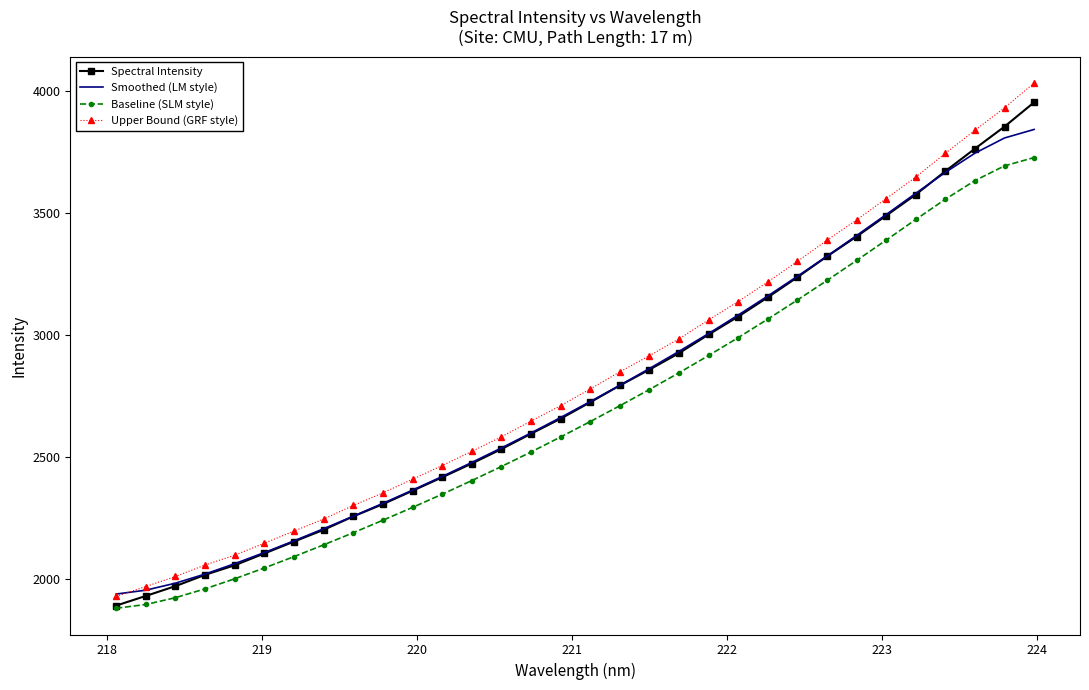

True or false: Baseline (SLM style) has more than 0 interior local peaks.

False